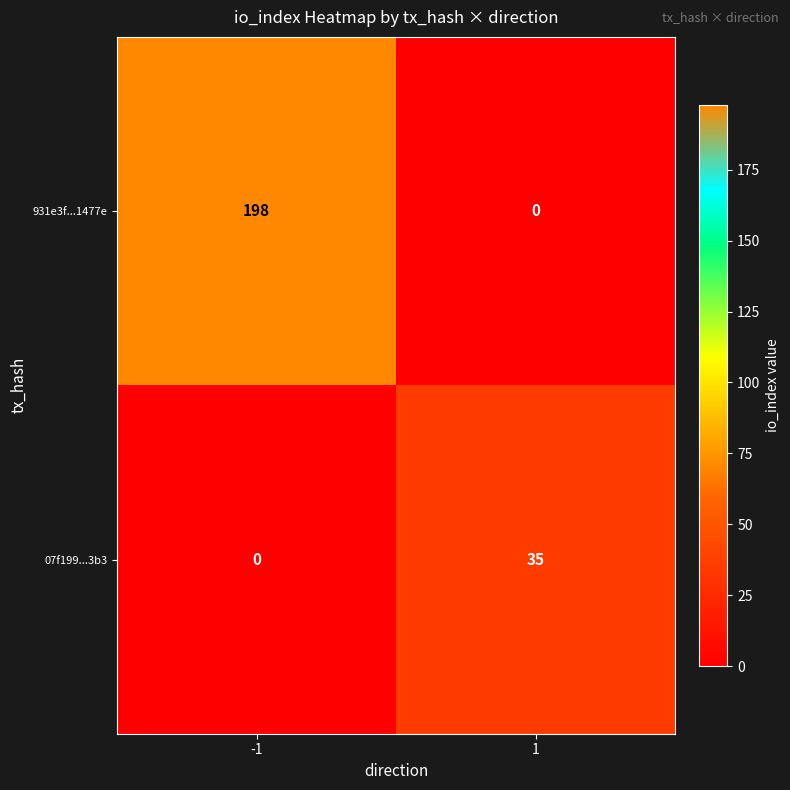

Reading left to right, transcribe all the data shown in this chart.

931e3f...1477e: -1=198	1=0
07f199...3b3: -1=0	1=35